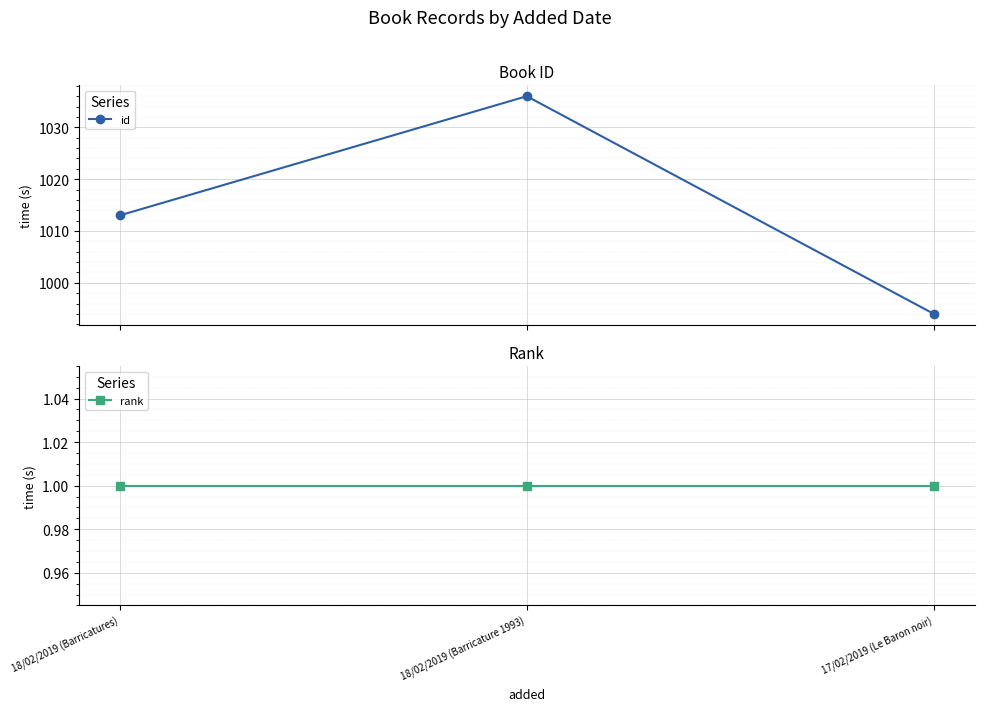

Reading left to right, transcribe all the data shown in this chart.

id: 1013	1036	994
rank: 1	1	1